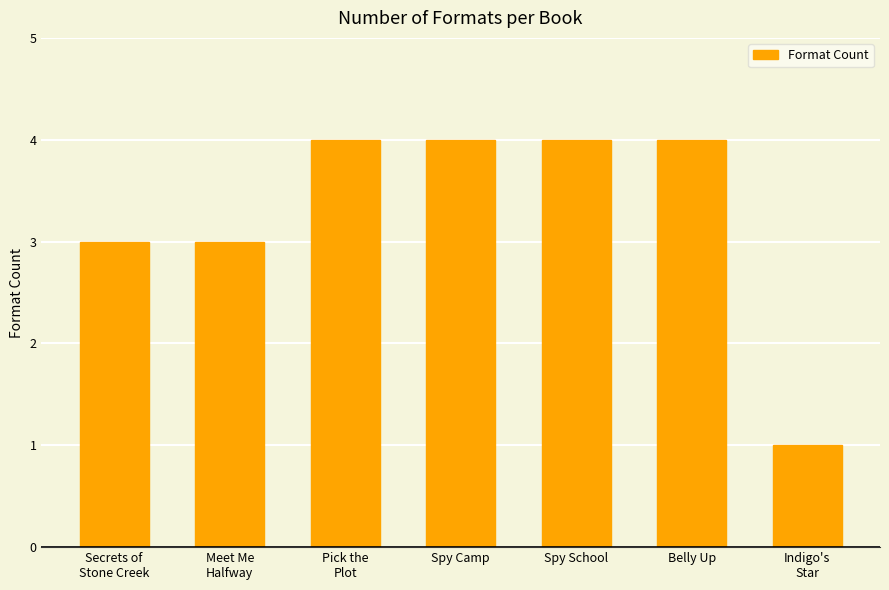

What position from the left is Spy School?

5